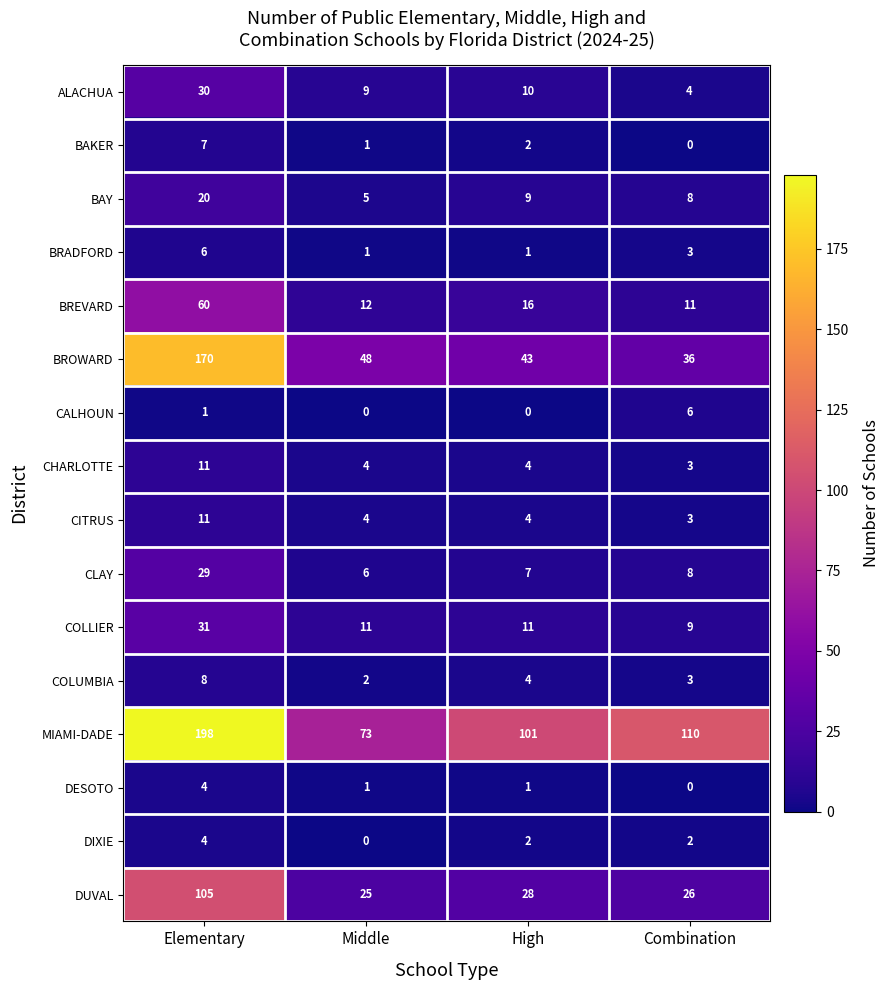

What is the total value across all series at High?

243